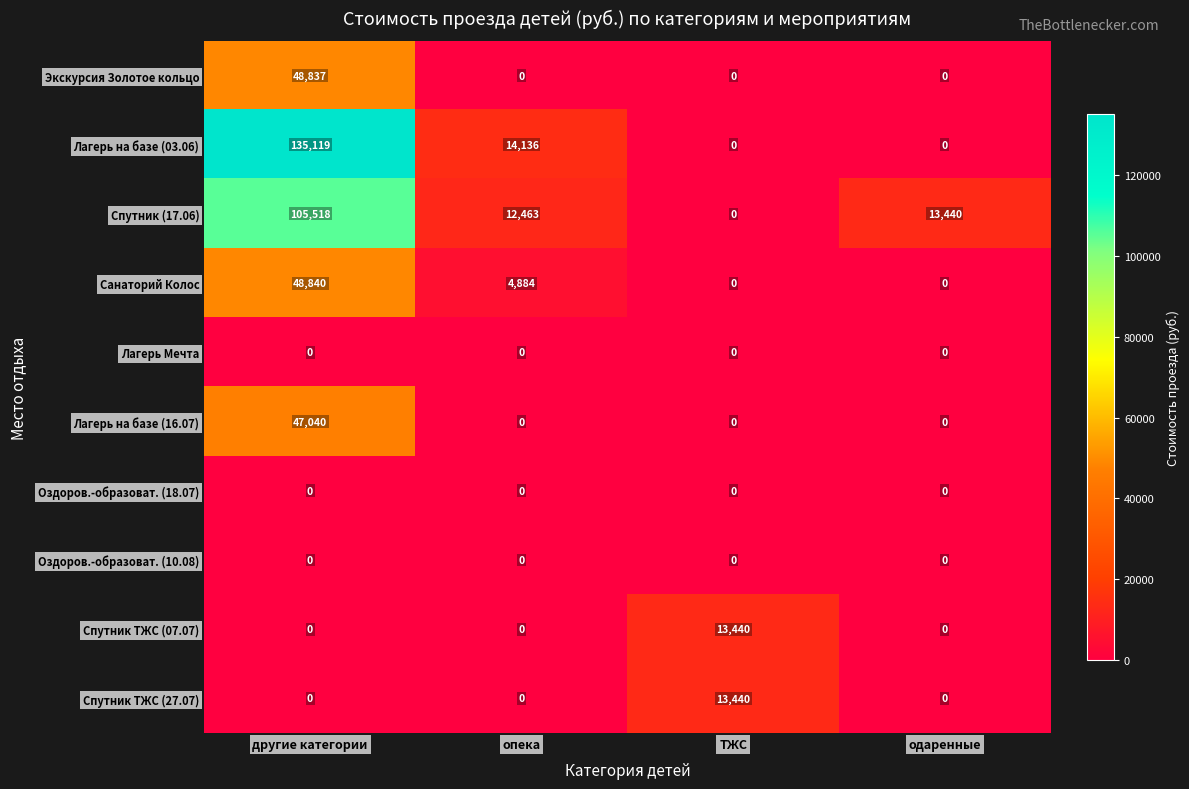

At which label does Спутник (17.06) reach its peak?

другие категории